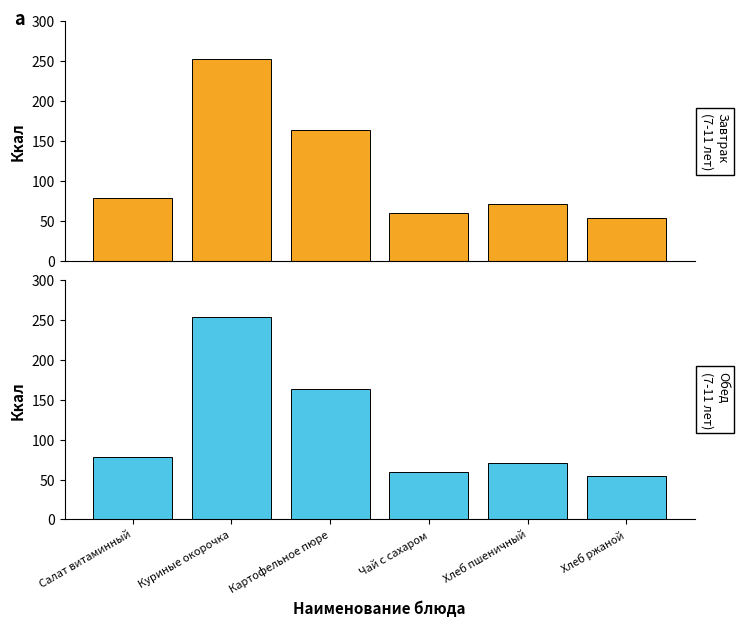

What is the difference between the maximum and minimum values in the Завтрак (7-11 лет) series?

199.6